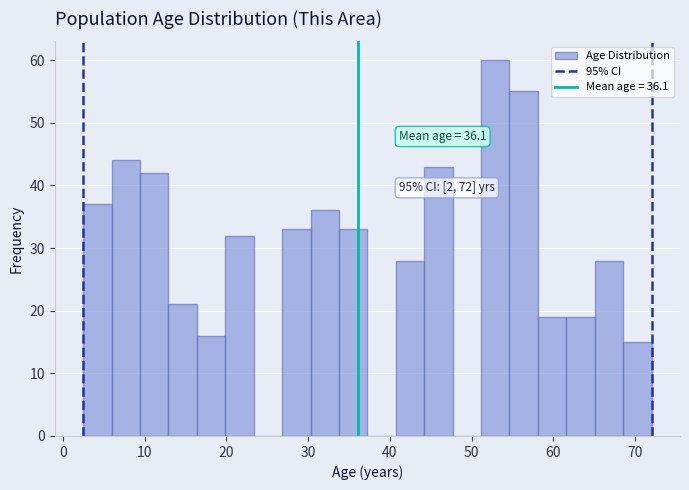

Around what value on the x-axis is the tallest bar? Give the approximate position of its centre, as read against the axis.

53